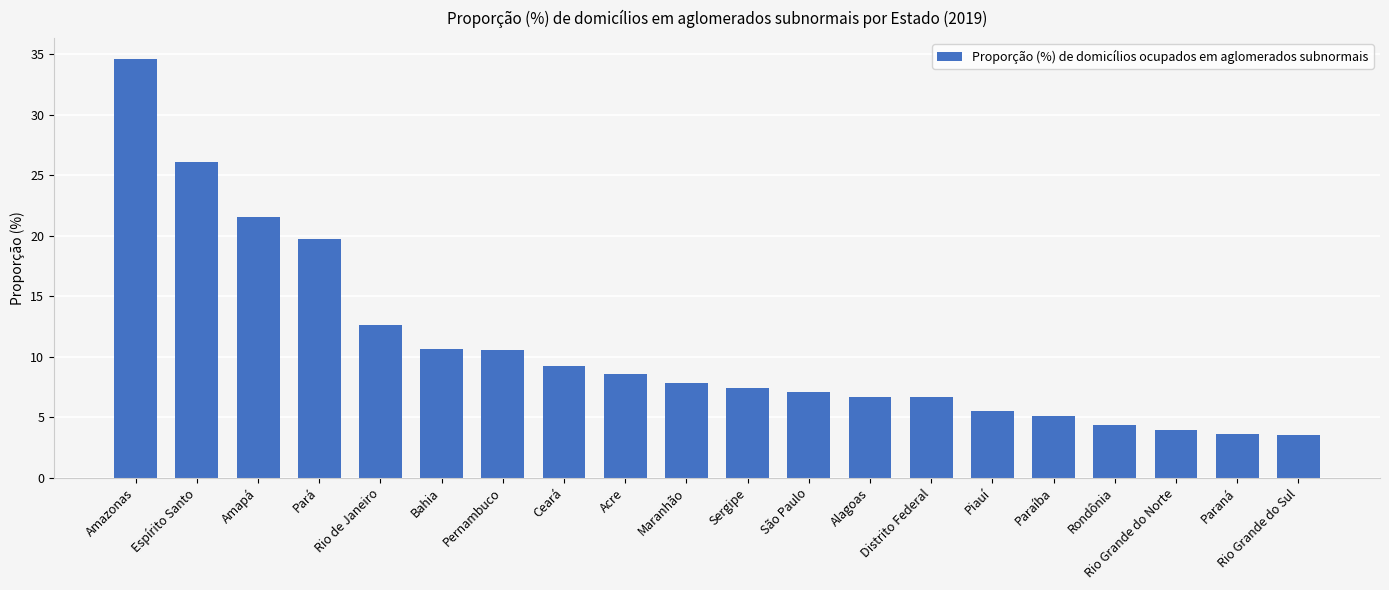

What is the value of the 1st bar from the left?

34.6